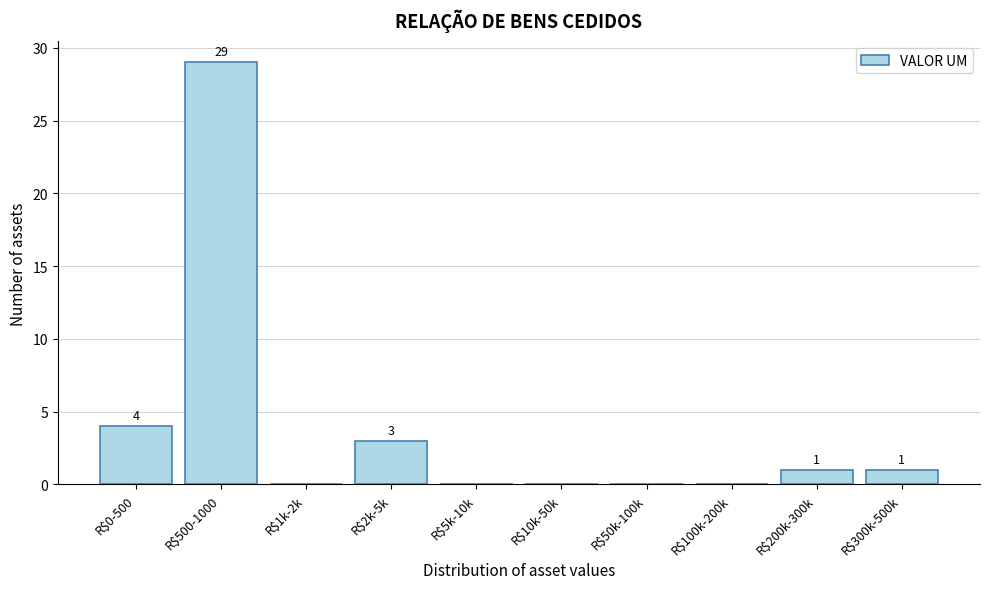

What is the sum of all values?

38